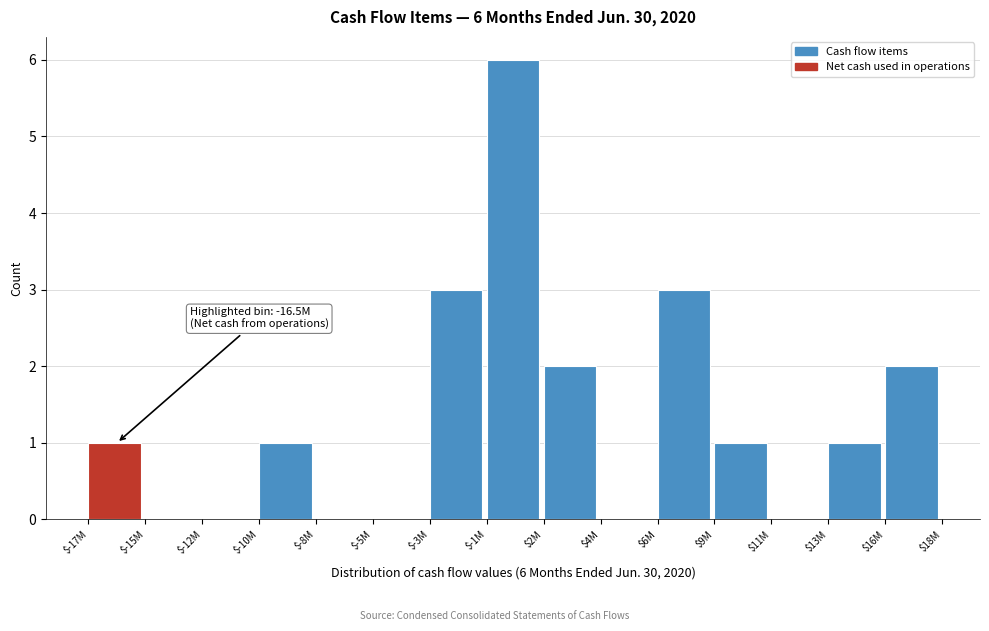

The chart shows a value of 0 at $-8M. True or false?

True